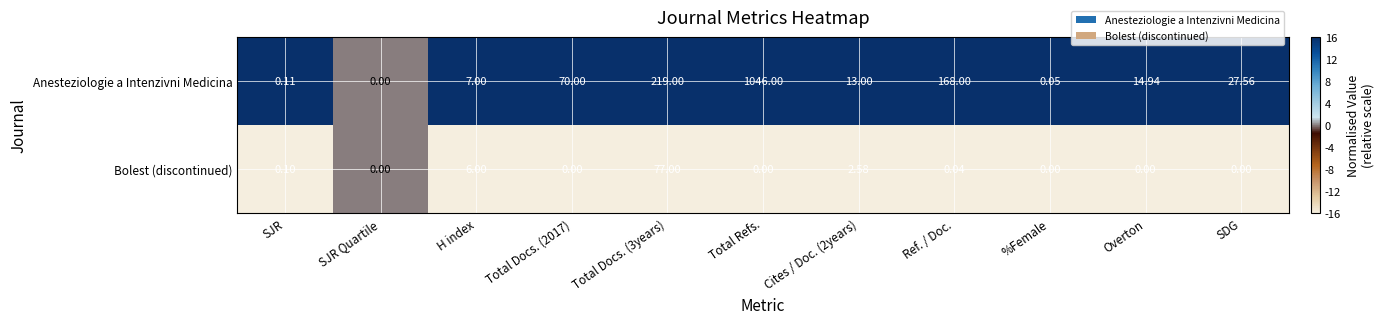

Which series has the widest spread of values?

Anesteziologie a Intenzivni Medicina